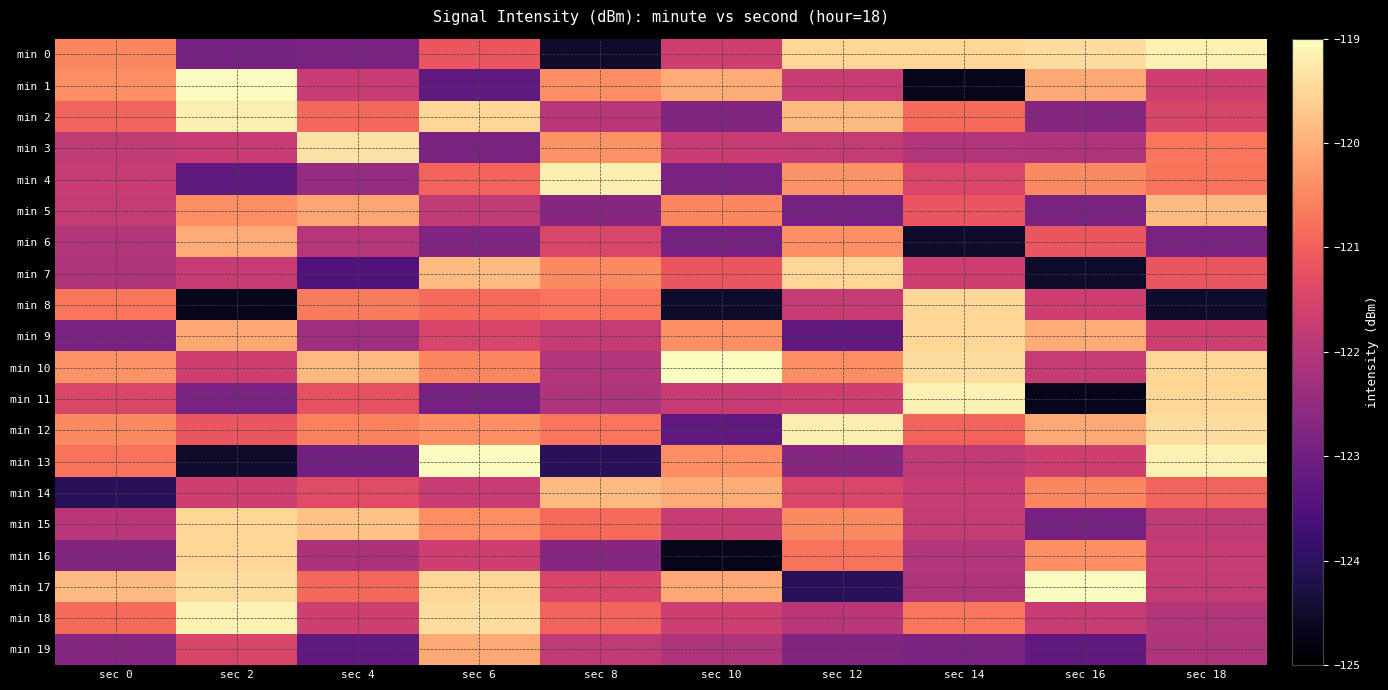

At how many categories does at least one series exceed -121?

10